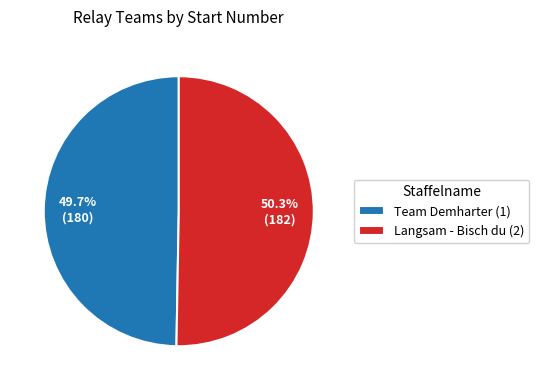

Is there any slice that represents more than half of the pie?

Yes